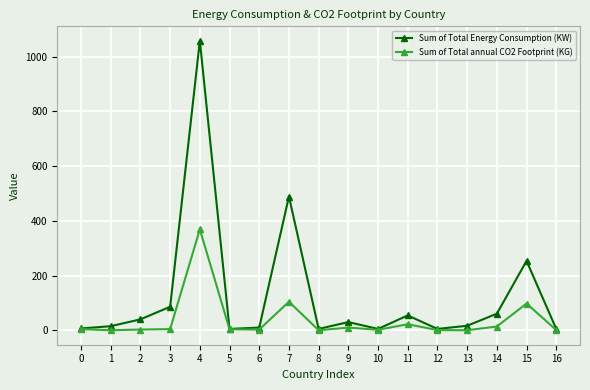

Which series has the largest range (max minus min)?

Sum of Total Energy Consumption (KW)